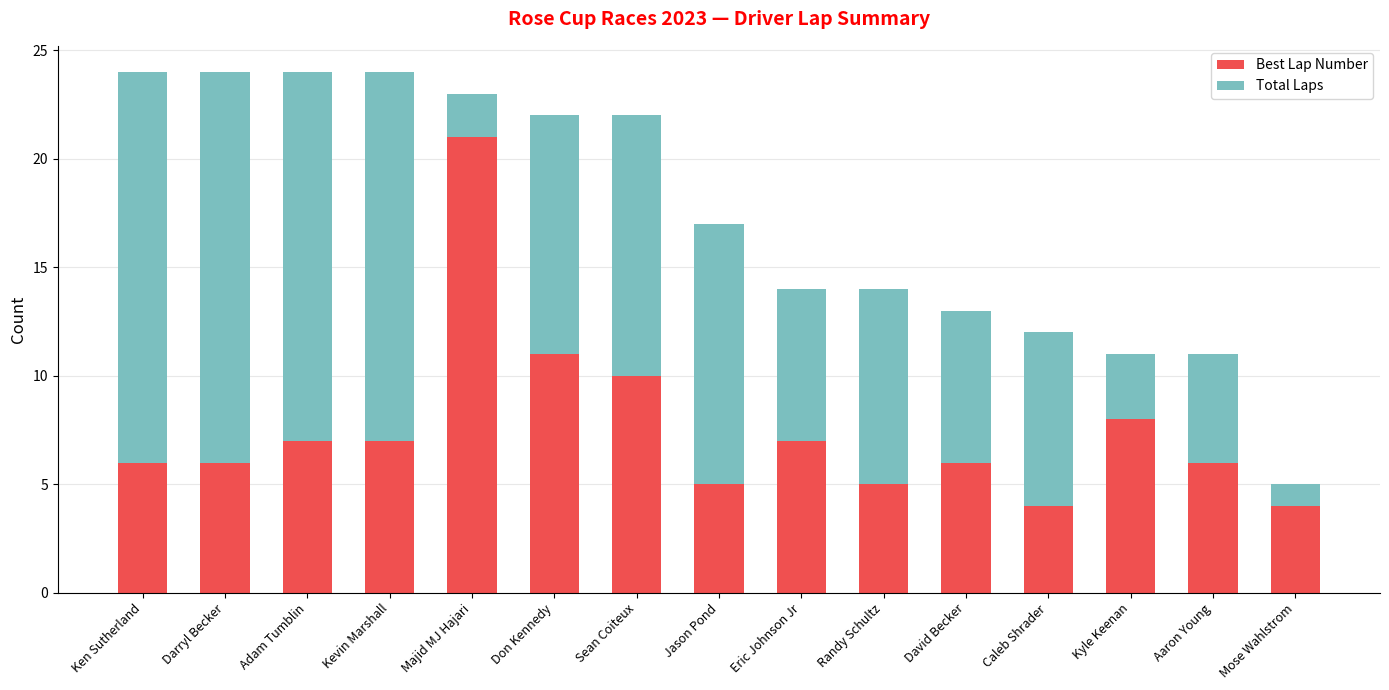

What is the difference between the second highest and second lowest values in the Best Lap Number series?

7